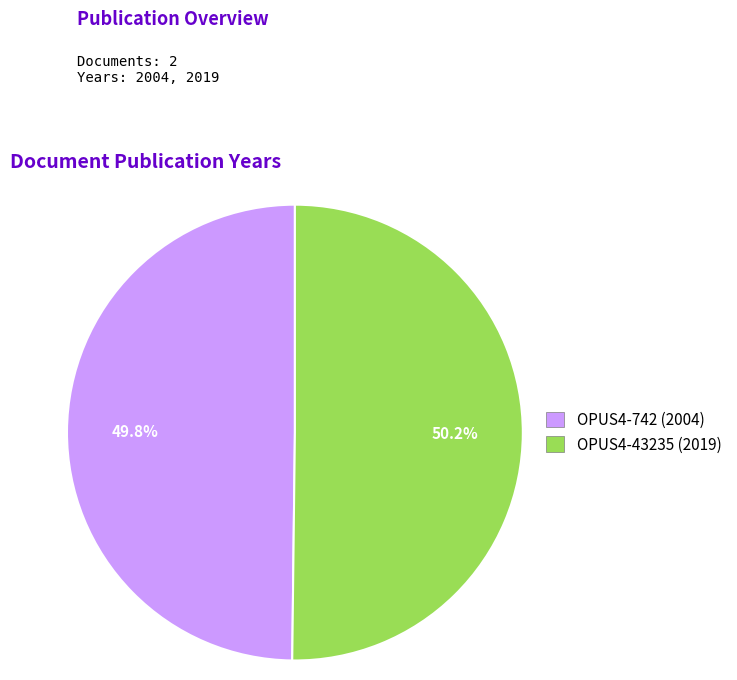

What percentage is the OPUS4-43235 slice, to the nearest percent?

50%